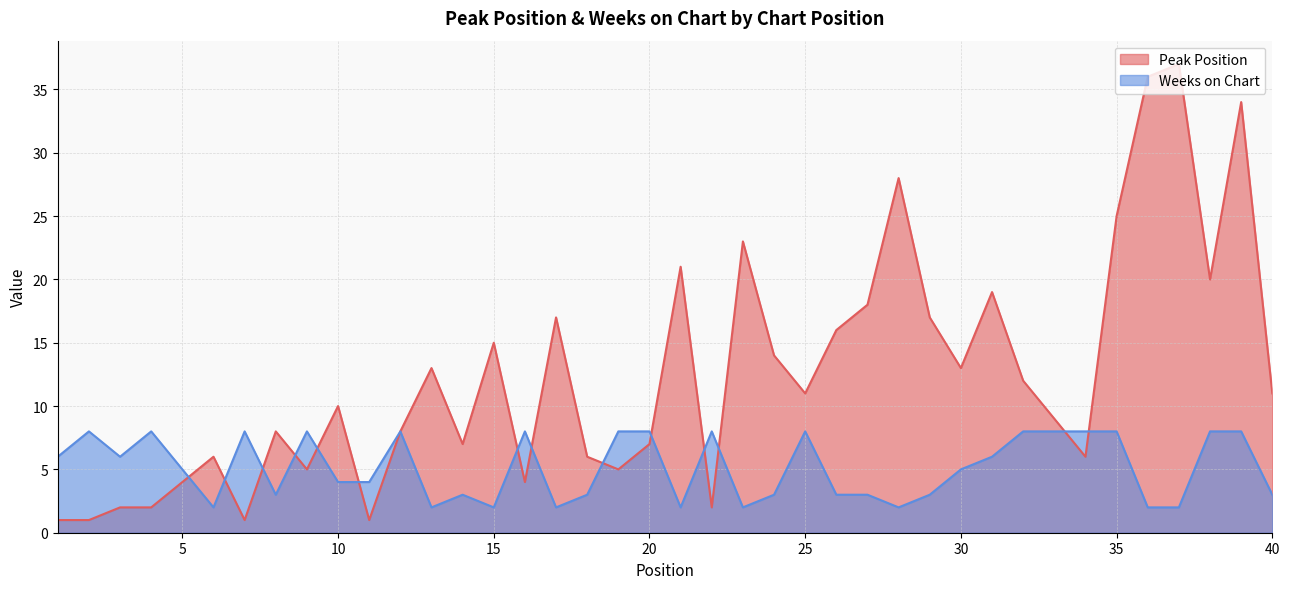

Which series has the largest range (max minus min)?

Peak Position